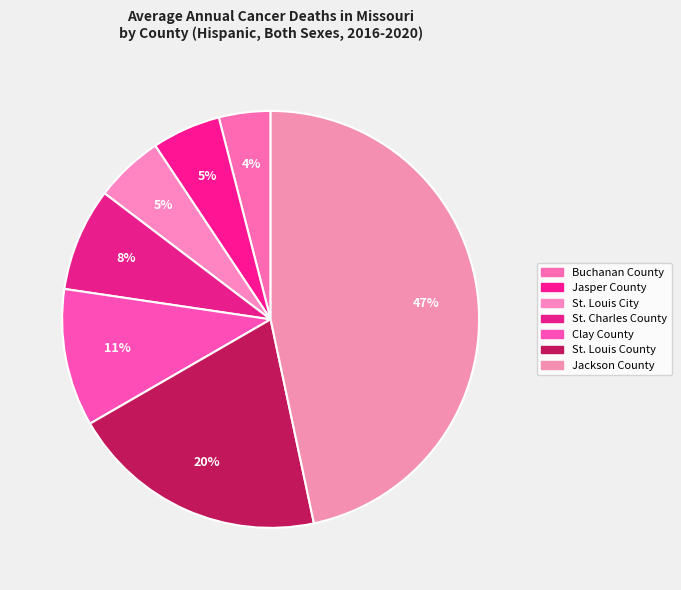

Rank the categories by value from highest to lowest.

Jackson County, St. Louis County, Clay County, St. Charles County, Jasper County, St. Louis City, Buchanan County